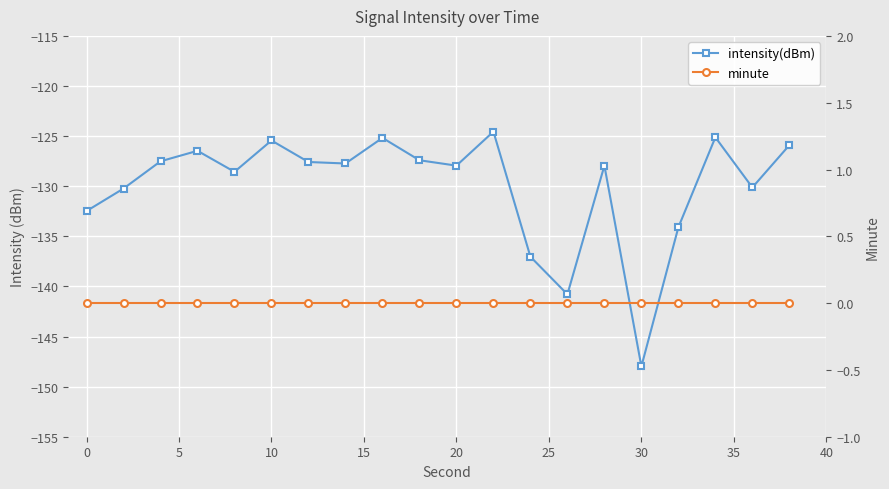

Rank the series by their average value, from highest to lowest.

minute, intensity(dBm)